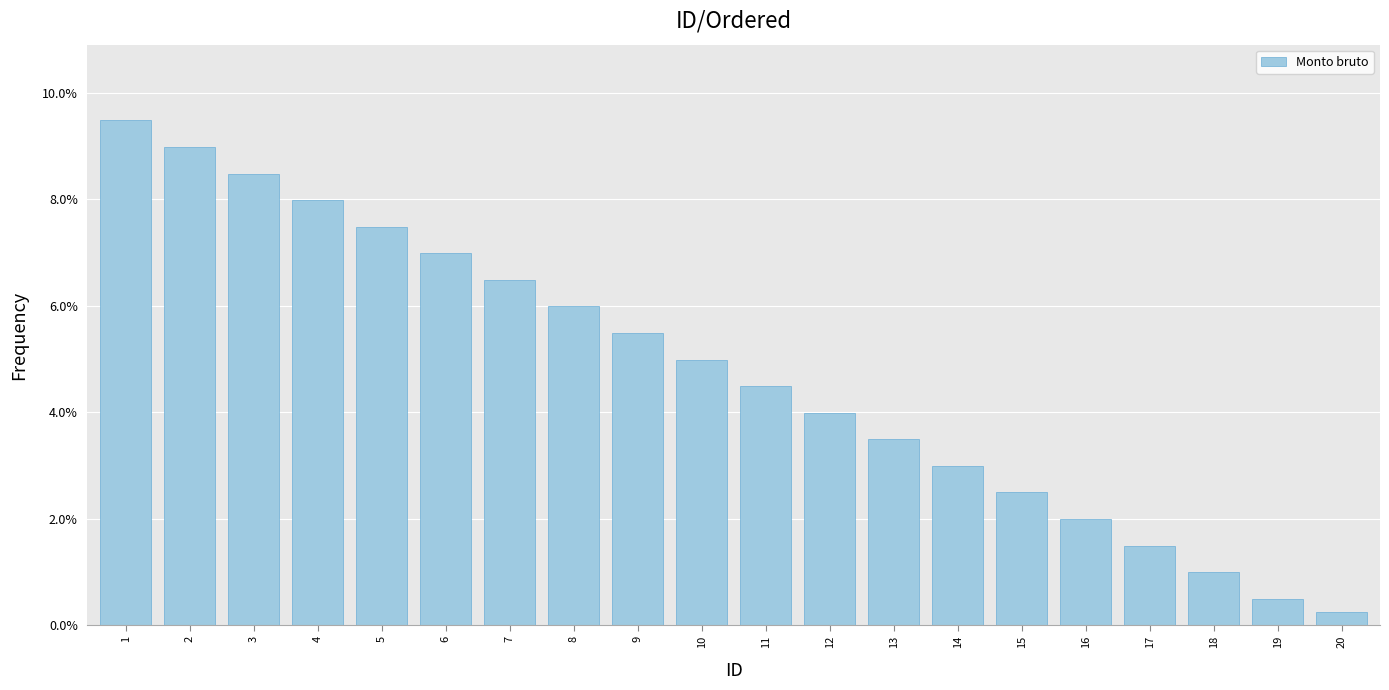

Does the chart contain any negative values?

No